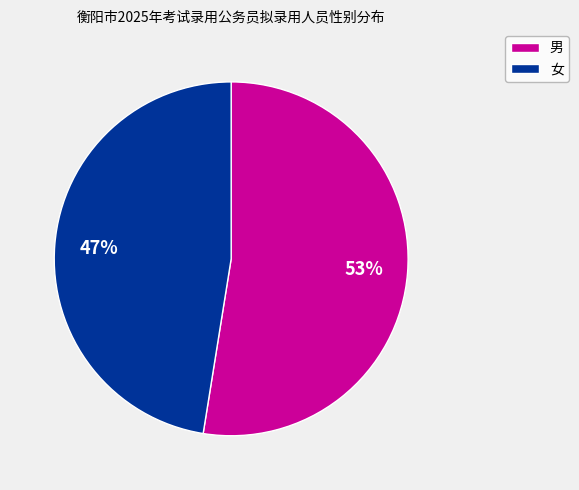

True or false: 男 accounts for 53% of the total.

True